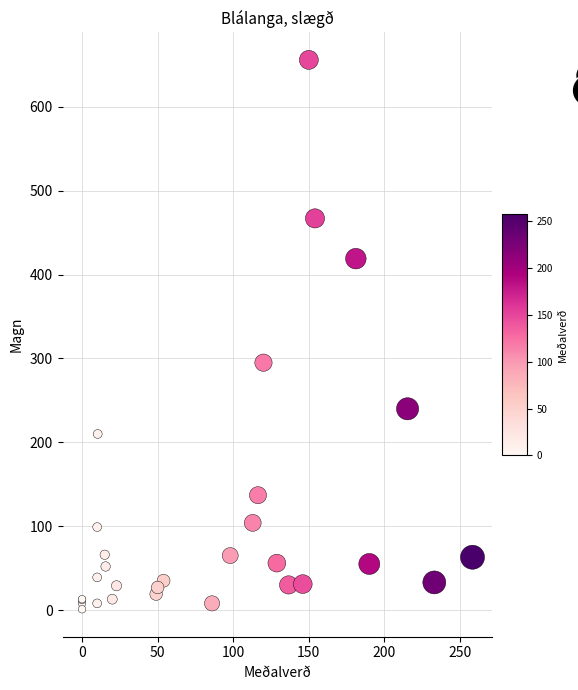

What Y value in the scatter plot is closest to 328?

295